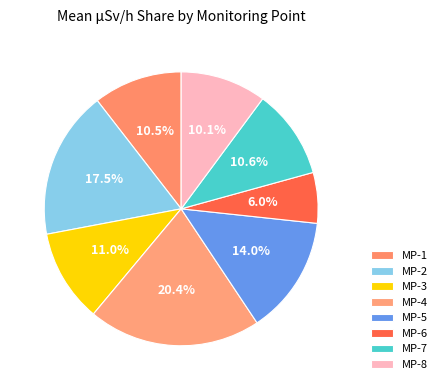

To the nearest percent, what is the difference between the MP-6 and MP-2 slice percentages?

12%